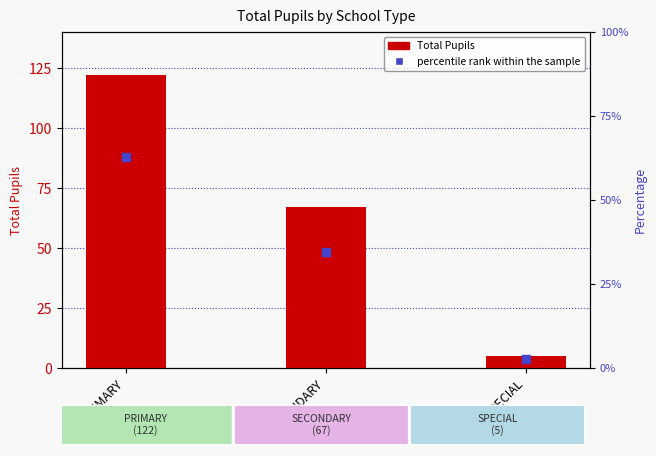

Which series has the largest Y range (max minus min)?

Total Pupils